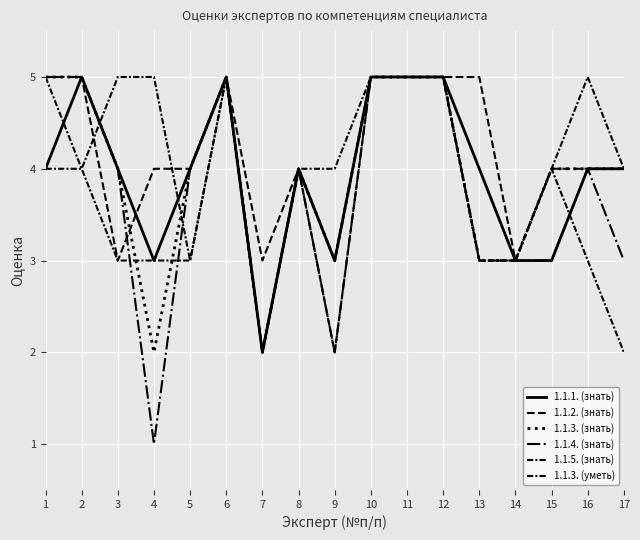

True or false: 1.1.2. (знать) has a value of 7 at 12.

False